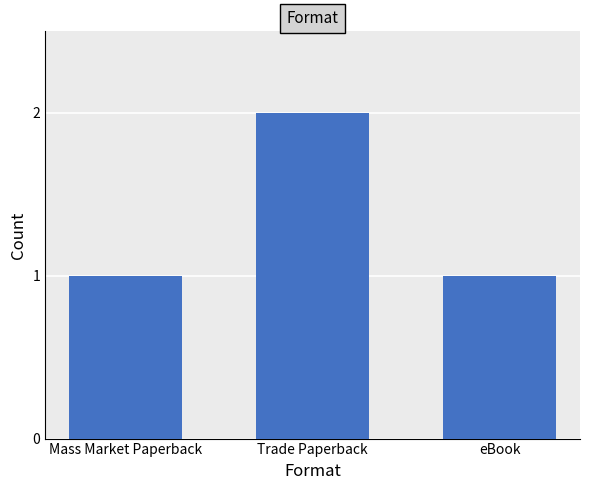

How many series are shown in this chart?

1